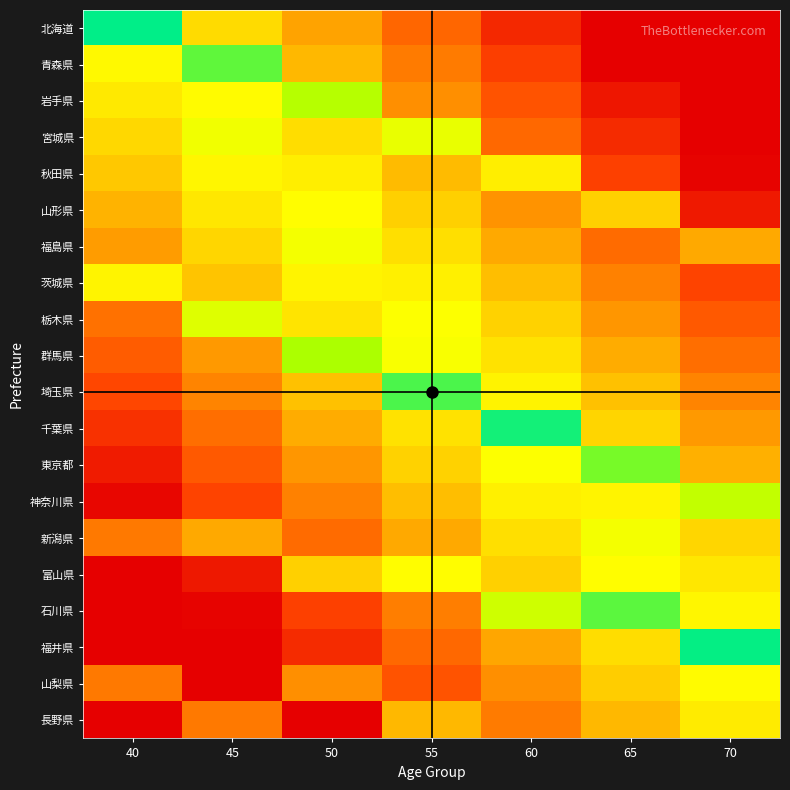

Reading right to left, what are all the values shown in this chart?

北海道: 70=0.0	65=0.0	60=0.1	55=0.3	50=0.4	45=0.5	40=1.0
青森県: 70=0.0	65=0.0	60=0.2	55=0.3	50=0.5	45=0.9	40=0.6
岩手県: 70=0.0	65=0.1	60=0.2	55=0.4	50=0.8	45=0.7	40=0.6
宮城県: 70=0.0	65=0.1	60=0.3	55=0.7	50=0.6	45=0.7	40=0.5
秋田県: 70=0.0	65=0.2	60=0.6	55=0.5	50=0.6	45=0.6	40=0.5
山形県: 70=0.1	65=0.5	60=0.4	55=0.5	50=0.7	45=0.6	40=0.4
福島県: 70=0.4	65=0.3	60=0.4	55=0.6	50=0.7	45=0.5	40=0.4
茨城県: 70=0.2	65=0.3	60=0.5	55=0.6	50=0.6	45=0.5	40=0.6
栃木県: 70=0.2	65=0.4	60=0.5	55=0.7	50=0.6	45=0.7	40=0.3
群馬県: 70=0.3	65=0.4	60=0.6	55=0.7	50=0.8	45=0.4	40=0.2
埼玉県: 70=0.3	65=0.5	60=0.6	55=0.9	50=0.5	45=0.3	40=0.2
千葉県: 70=0.4	65=0.5	60=1.0	55=0.6	50=0.4	45=0.3	40=0.1
東京都: 70=0.4	65=0.9	60=0.7	55=0.5	50=0.4	45=0.2	40=0.1
神奈川県: 70=0.8	65=0.6	60=0.6	55=0.5	50=0.3	45=0.2	40=0.0
新潟県: 70=0.5	65=0.7	60=0.6	55=0.4	50=0.3	45=0.4	40=0.3
富山県: 70=0.6	65=0.7	60=0.5	55=0.7	50=0.5	45=0.1	40=0.0
石川県: 70=0.6	65=0.9	60=0.8	55=0.3	50=0.2	45=0.0	40=0.0
福井県: 70=1.0	65=0.6	60=0.4	55=0.3	50=0.1	45=0.0	40=0.0
山梨県: 70=0.7	65=0.5	60=0.4	55=0.2	50=0.4	45=0.0	40=0.3
長野県: 70=0.6	65=0.5	60=0.3	55=0.5	50=0.0	45=0.3	40=0.0